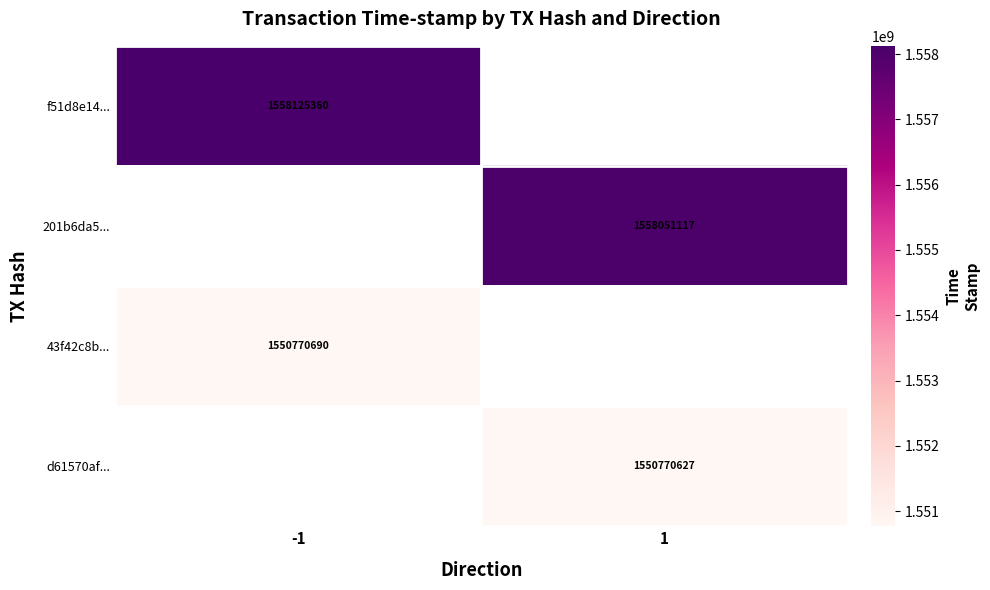

Is the value of 43f42c8b... at -1 greater than the value of f51d8e14... at -1?

No